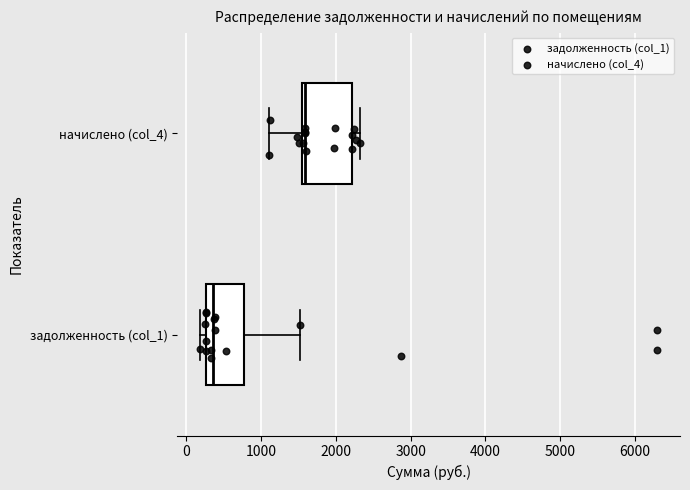

Reading bottom to top, read every box against the x-axis: the position of its median line, the range the box covers, and the ends of its whiskers. The values are not printed on the chart, so give them approximately, as read against the axis.

задолженность (col_1): median 400, box 300 to 800, whiskers 200 to 1500
начислено (col_4): median 1600 (just right of the box's left edge), box 1600 to 2200, whiskers 1100 to 2300